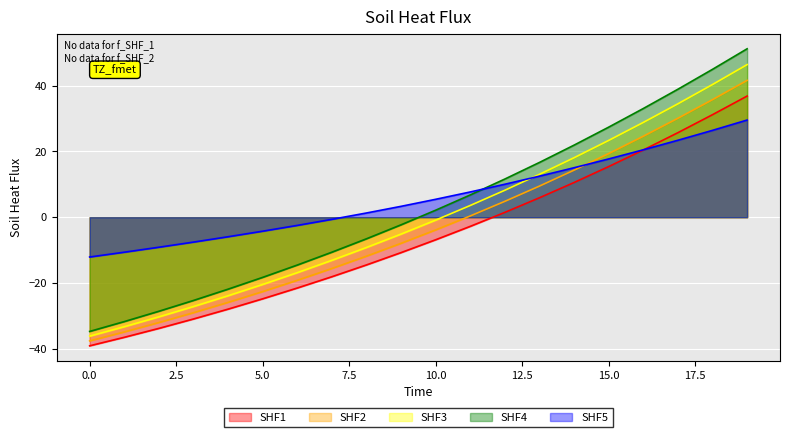

List the series in order of their overall mean, lowest first.

SHF1, SHF2, SHF3, SHF4, SHF5